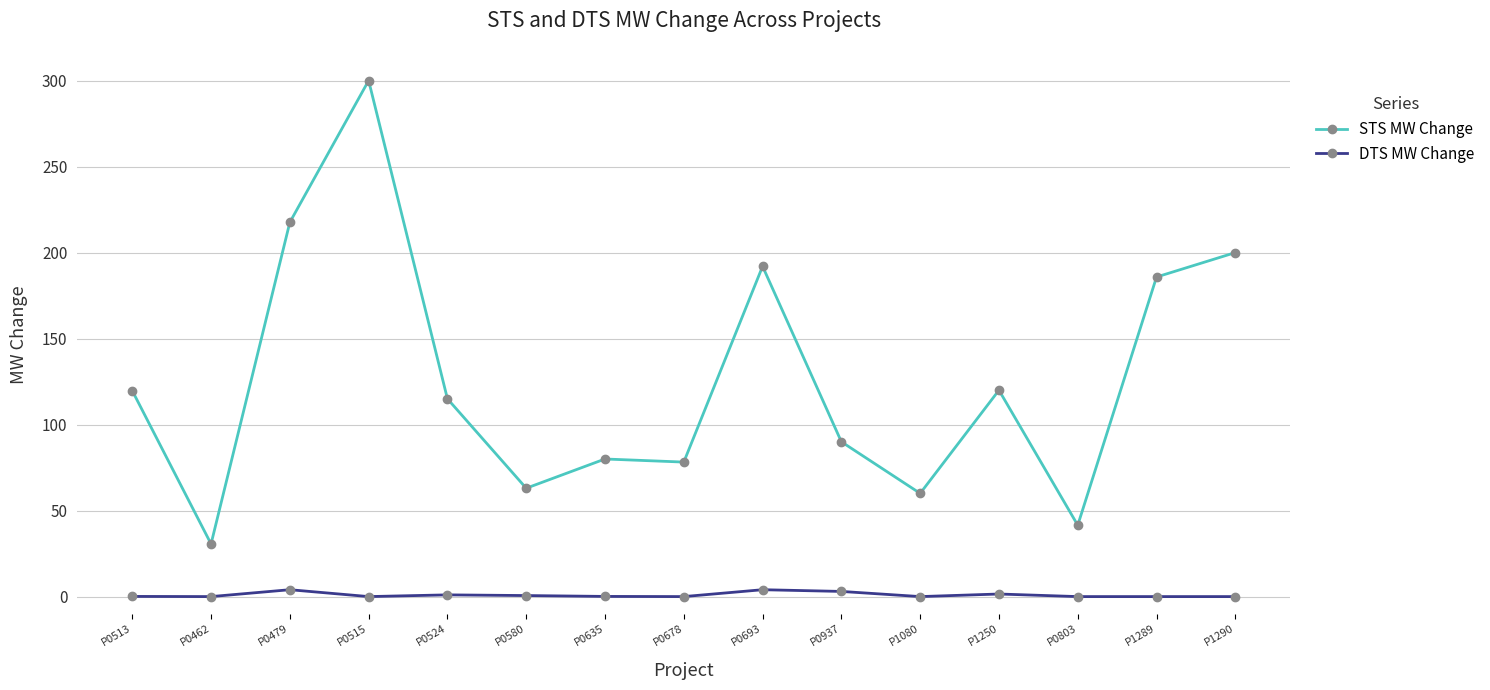

Which series changed the most between P0479 and P0524?

STS MW Change